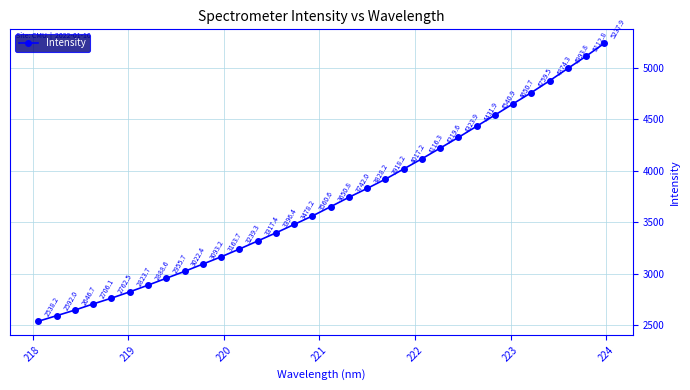

What is the value of the 24th point from the left?

4323.9